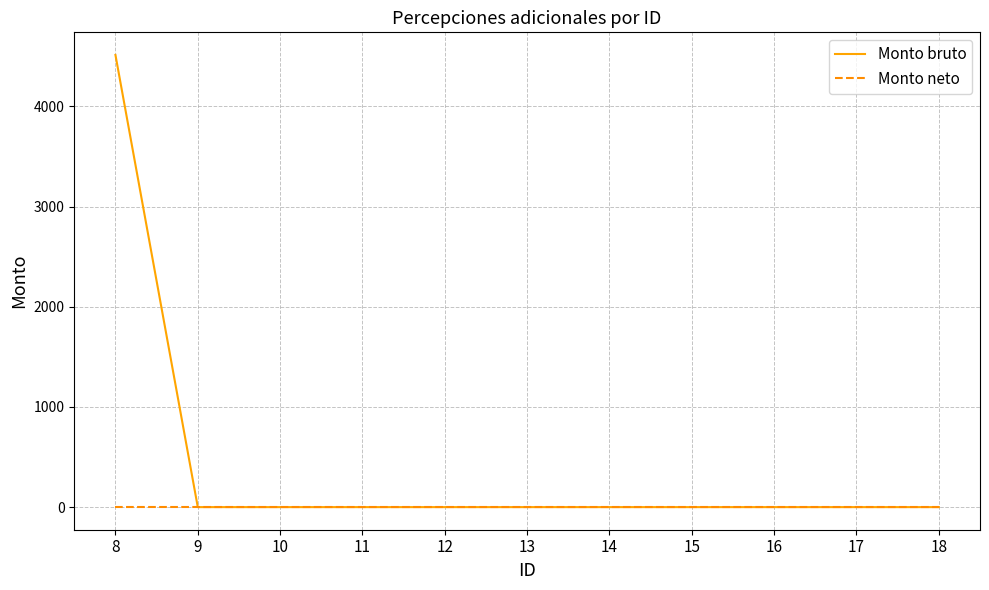

The Monto bruto series shows 0.0 at 14. True or false?

True